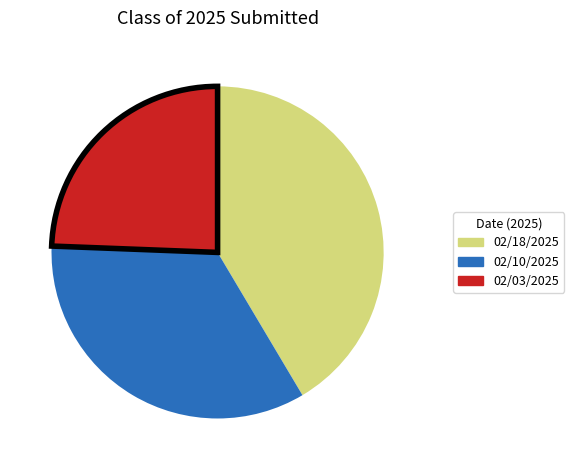

What is the smallest slice in the pie chart?

02/03/2025